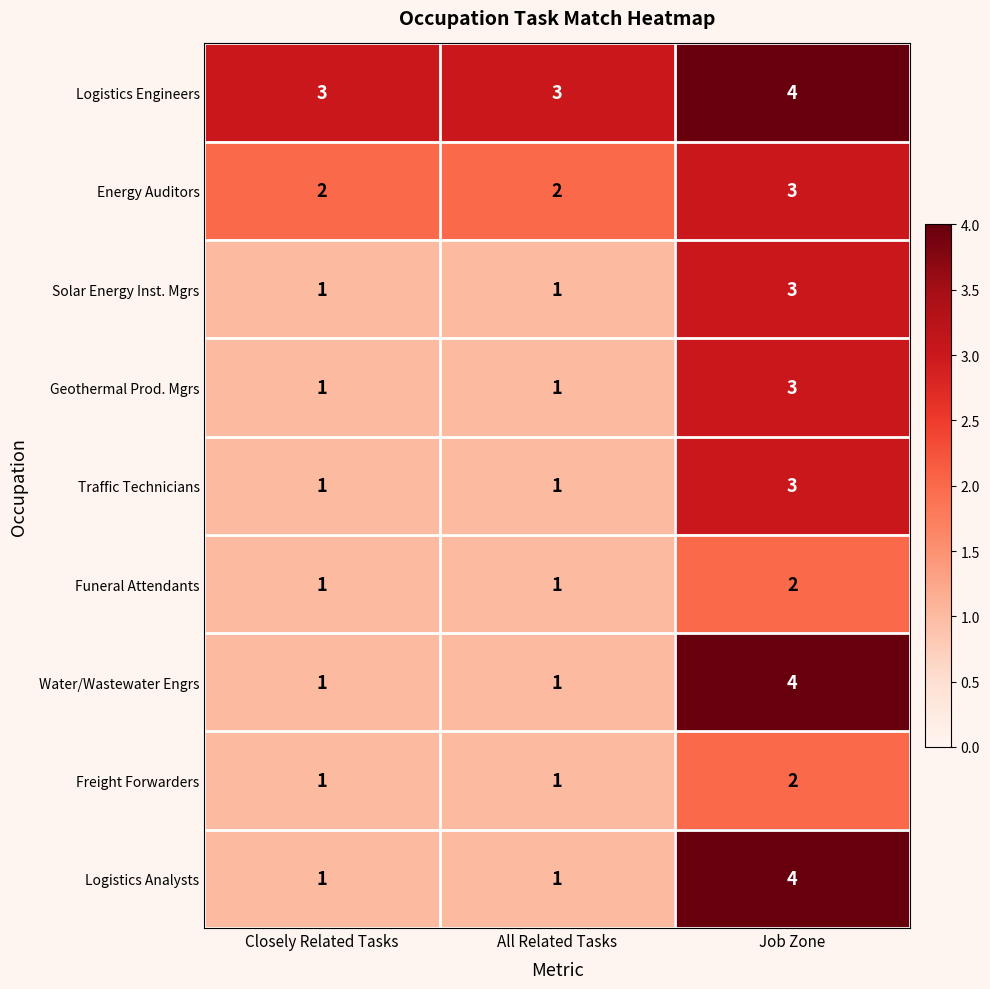

What is the average value of the Logistics Engineers series?

3